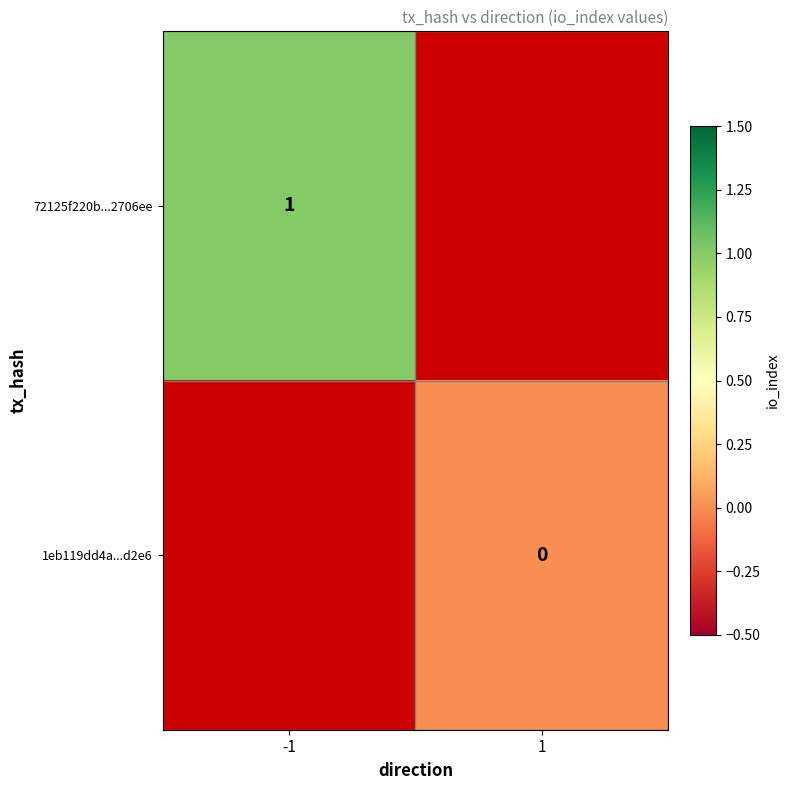

The value of 72125f220b...2706ee at -1 is 2. True or false?

False